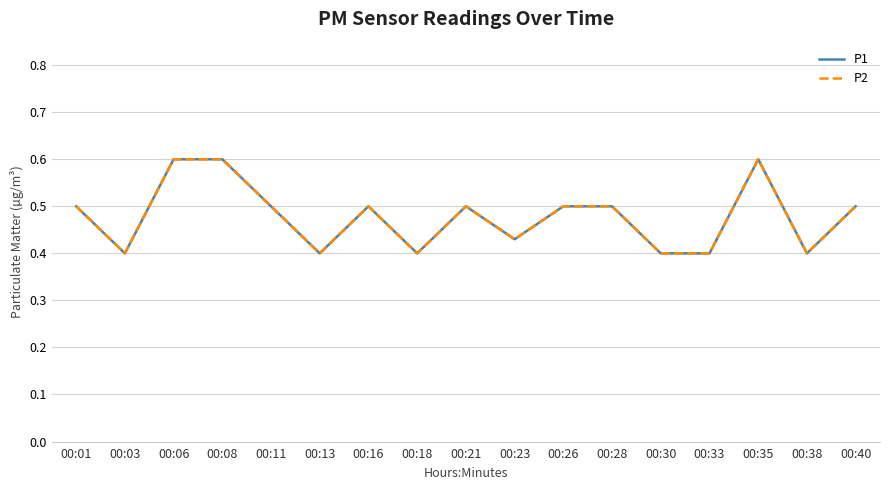

True or false: P1 and P2 intersect in this chart.

False